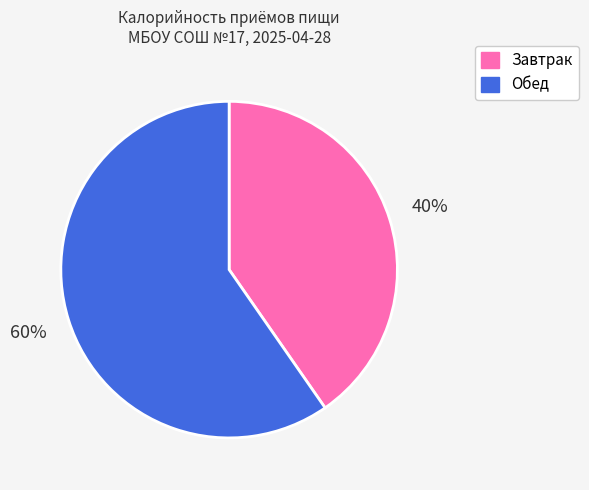

Which category has the biggest portion of the pie?

Обед